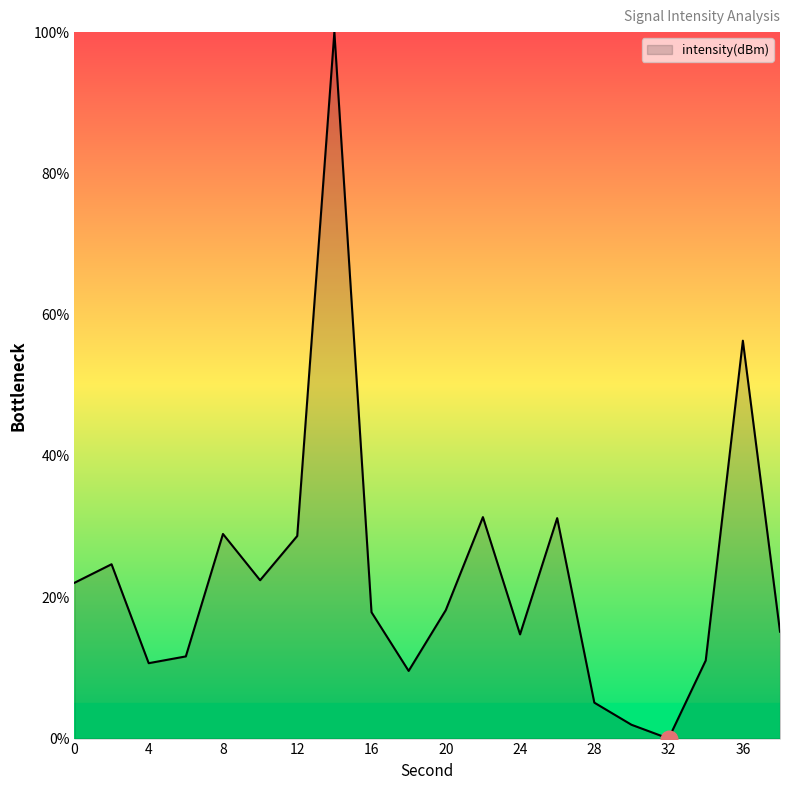

How many series are shown in this chart?

1